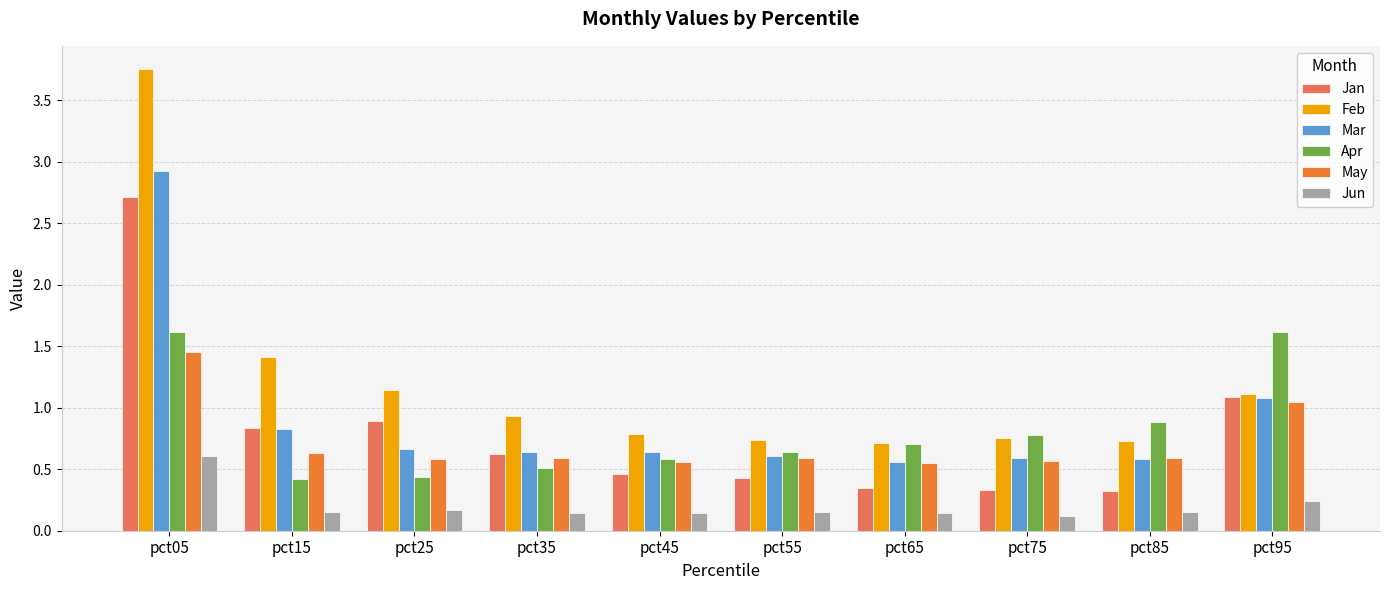

Is it true that Jan equals 0.7 at pct55?

False